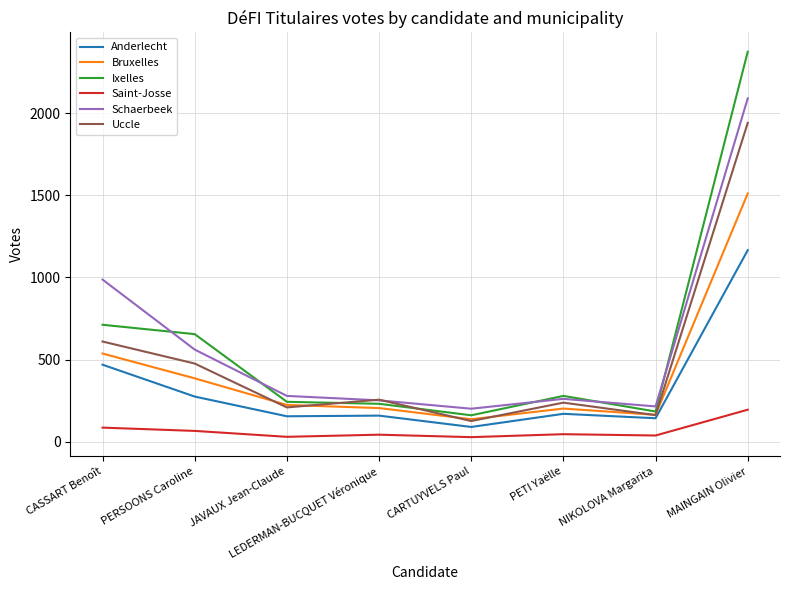

What is the minimum value shown in the chart?

28